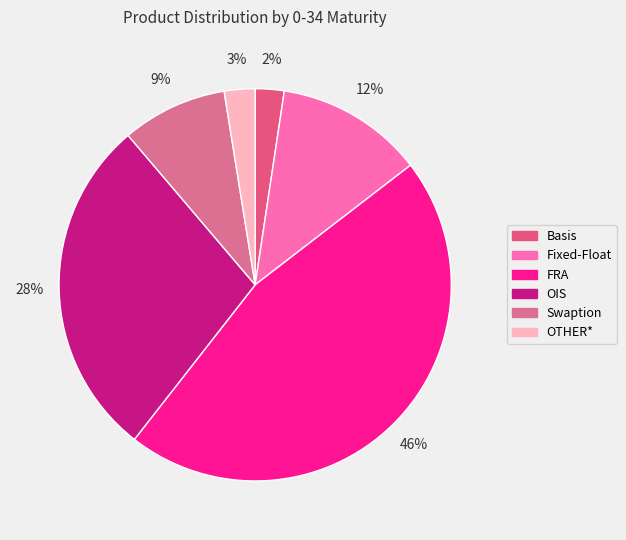

Is the sum of FRA and OIS greater than half?

Yes